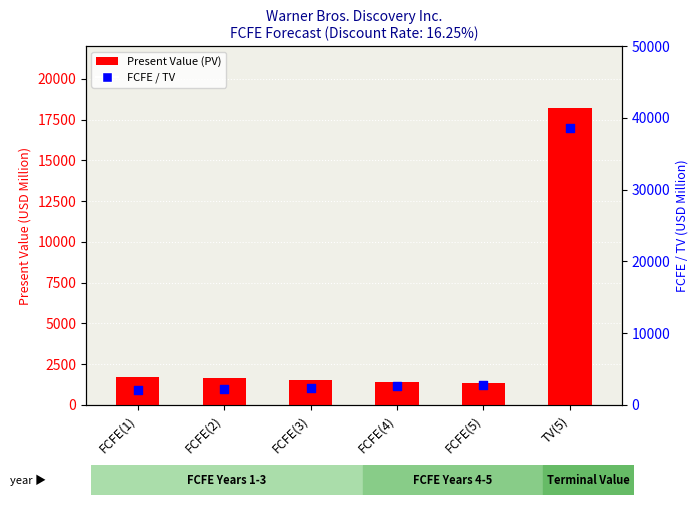

Which series contains the highest Y value?

FCFE / TV